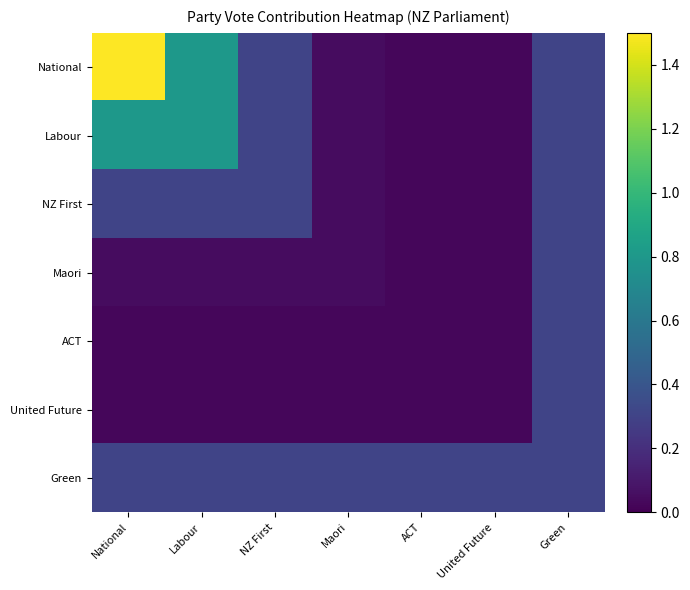

How many series are shown in this chart?

7